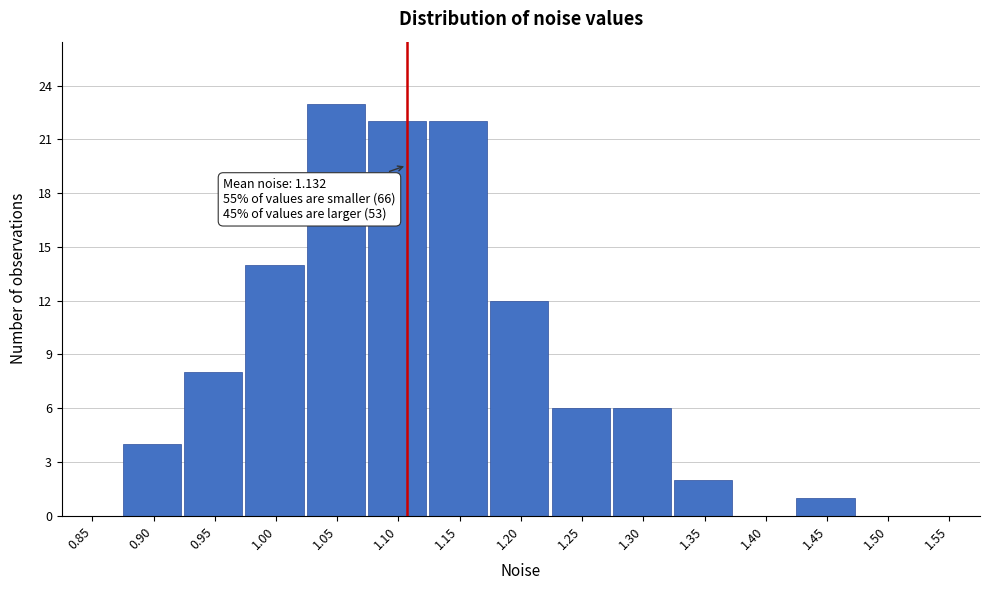

Reading right to left, list all the values displayed in this chart.

1.55=0	1.50=0	1.45=1	1.40=0	1.35=2	1.30=6	1.25=6	1.20=12	1.15=22	1.10=22	1.05=23	1.00=14	0.95=8	0.90=4	0.85=0